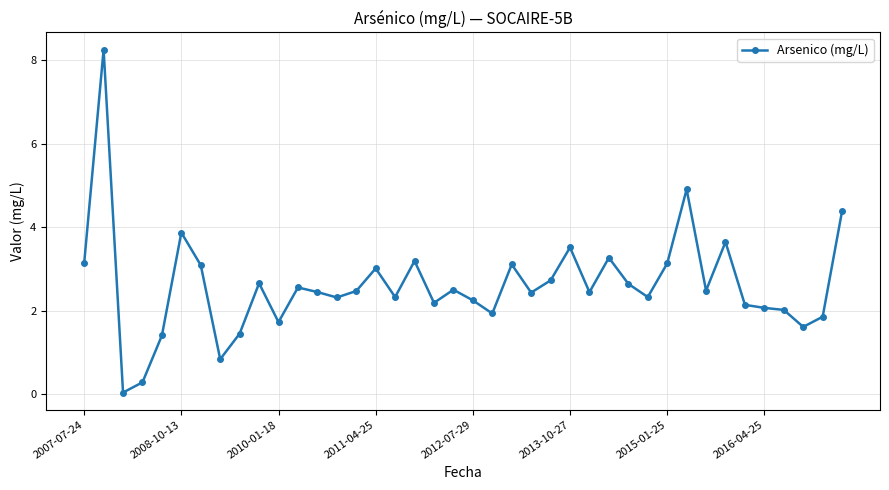

What is the value of the 28th point from the left?

3.3